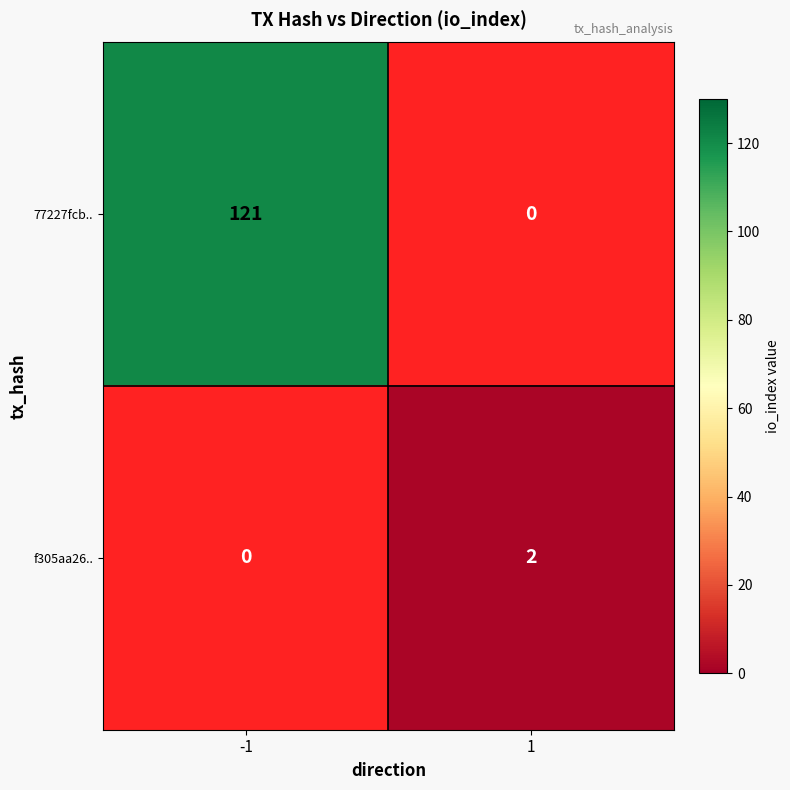

Which series has the widest spread of values?

77227fcb..